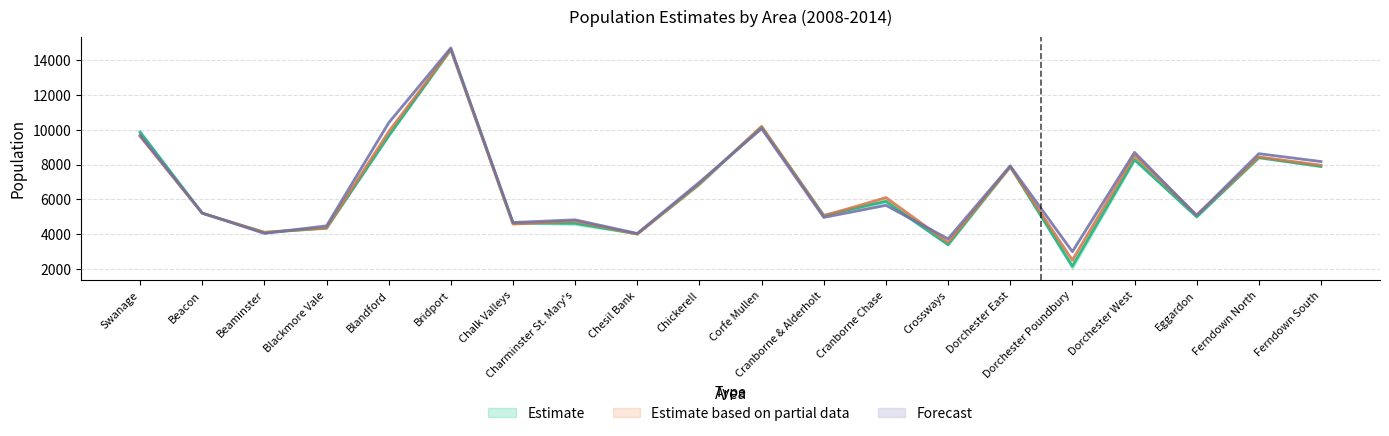

Reading left to right, what are all the values shown in this chart?

Year 2008: Swanage=9869.3	Beacon=5211.3	Beaminster=4100.7	Blackmore Vale=4352.7	Blandford=9652.0	Bridport=14615.3	Chalk Valleys=4642.0	Charminster St. Mary's=4622.0	Chesil Bank=4021.7	Chickerell=6883.7	Corfe Mullen=10183.0	Cranborne & Alderholt=5085.7	Cranborne Chase=5887.3	Crossways=3400.3	Dorchester East=7899.7	Dorchester Poundbury=2157.3	Dorchester West=8286.3	Eggardon=4997.3	Ferndown North=8402.0	Ferndown South=7892.0
Year 2009: Swanage=9628.5	Beacon=5202.5	Beaminster=4113.5	Blackmore Vale=4365.5	Blandford=9888.0	Bridport=14613.5	Chalk Valleys=4585.5	Charminster St. Mary's=4760.0	Chesil Bank=4006.0	Chickerell=6905.5	Corfe Mullen=10186.0	Cranborne & Alderholt=5061.0	Cranborne Chase=6100.5	Crossways=3531.0	Dorchester East=7865.0	Dorchester Poundbury=2512.0	Dorchester West=8525.0	Eggardon=5103.5	Ferndown North=8442.0	Ferndown South=7964.5
Year 2010: Swanage=9684.0	Beacon=5219.0	Beaminster=4047.0	Blackmore Vale=4485.0	Blandford=10405.0	Bridport=14705.0	Chalk Valleys=4676.0	Charminster St. Mary's=4829.0	Chesil Bank=4046.0	Chickerell=6991.0	Corfe Mullen=10067.0	Cranborne & Alderholt=4969.0	Cranborne Chase=5662.0	Crossways=3738.0	Dorchester East=7926.0	Dorchester Poundbury=3003.0	Dorchester West=8704.0	Eggardon=5083.0	Ferndown North=8630.0	Ferndown South=8177.0